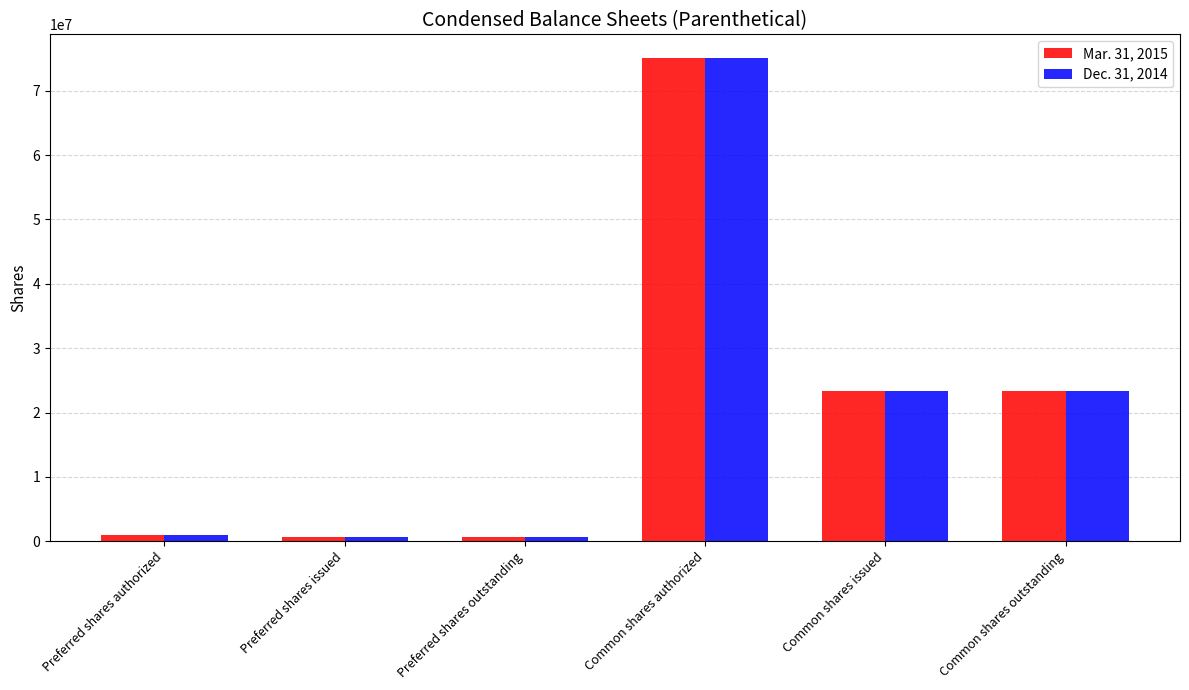

How many bars are there in total?

12